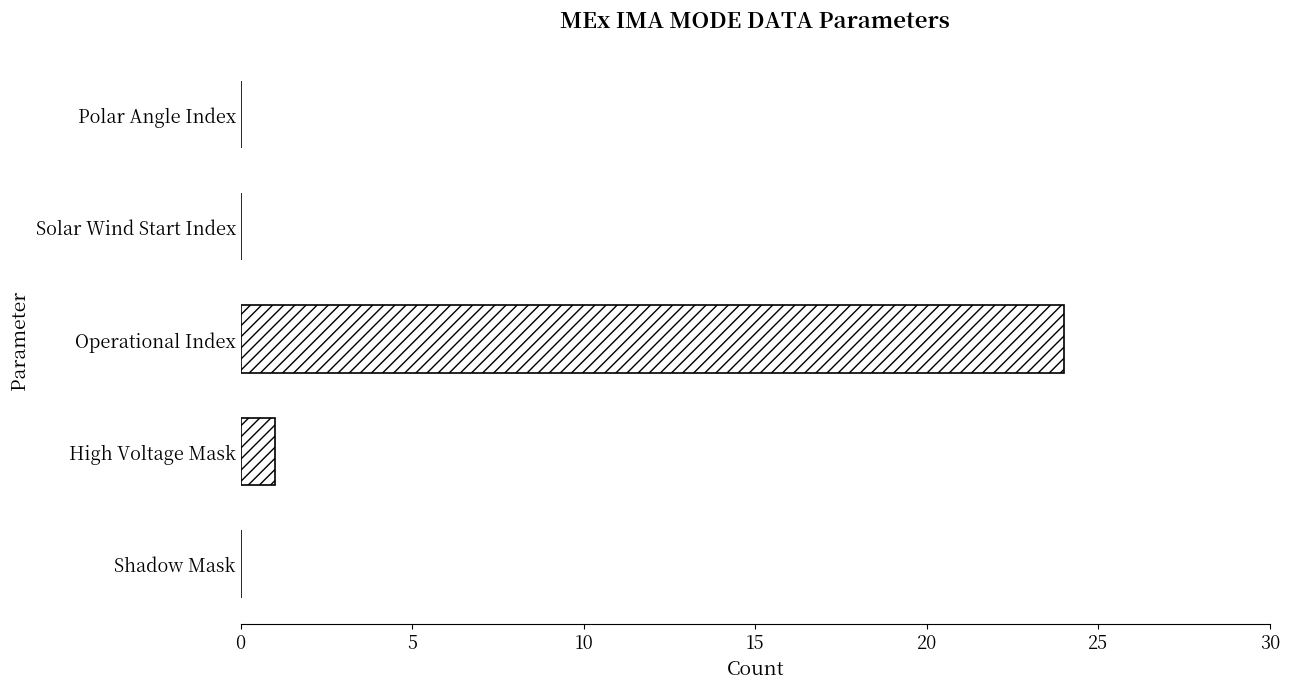

At which category does the chart reach its peak across all series?

Operational Index